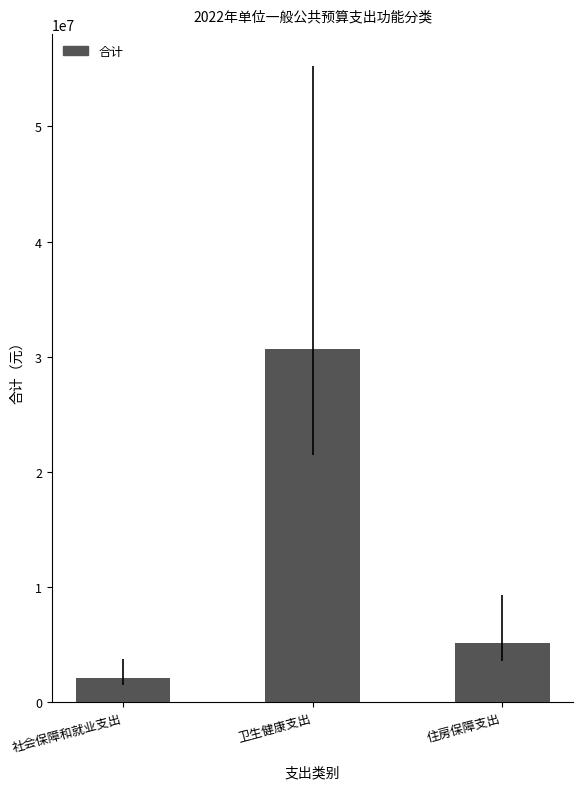

What is the greatest value displayed?

30701621.7